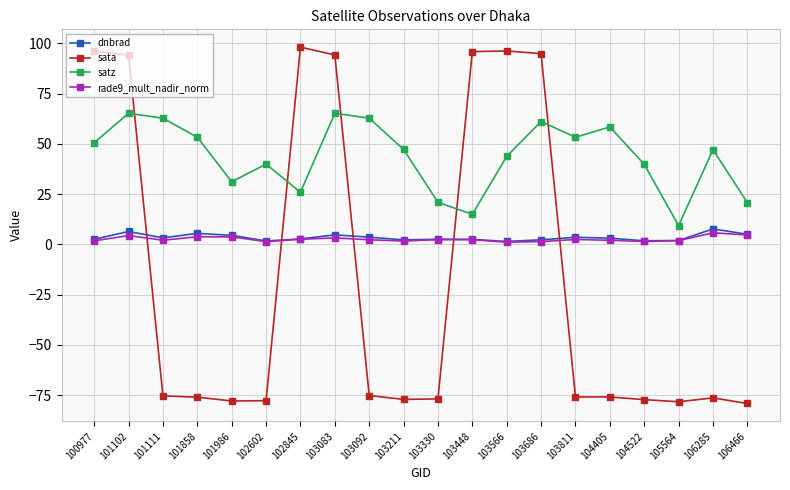

True or false: sata has more than 2 interior local peaks.

True